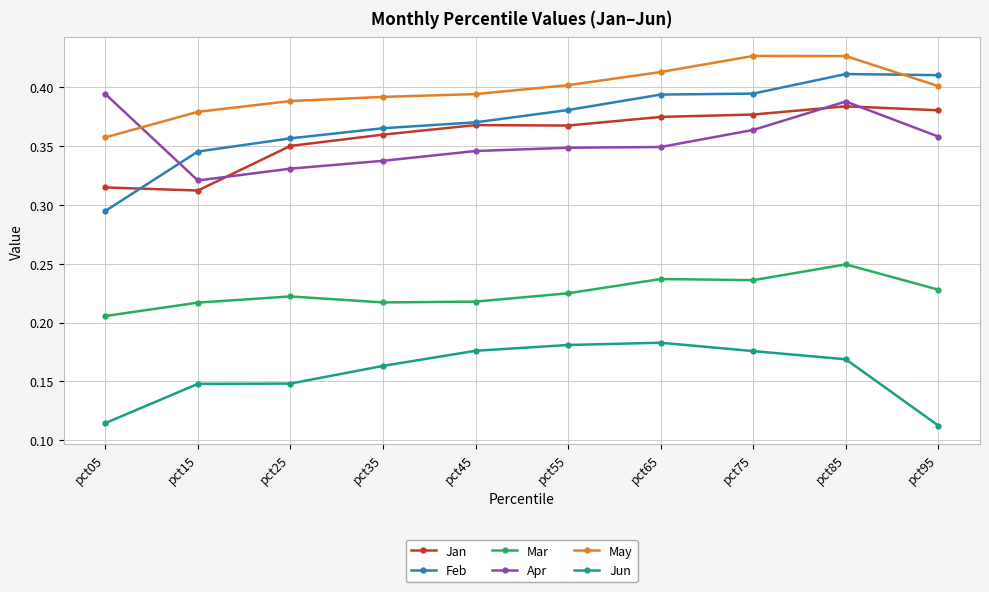

How many categories are shown in the chart?

10